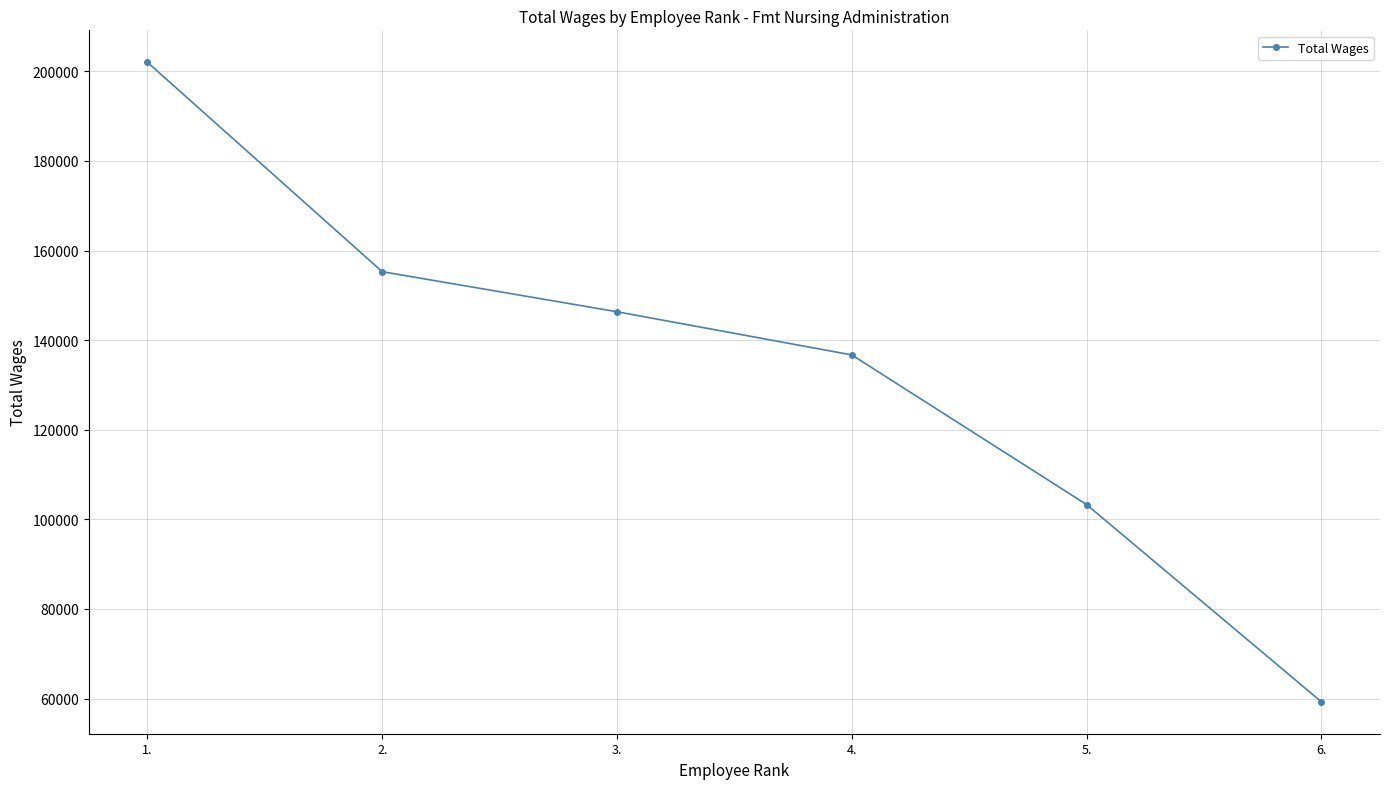

List the labels in order of value, largest first.

1., 2., 3., 4., 5., 6.